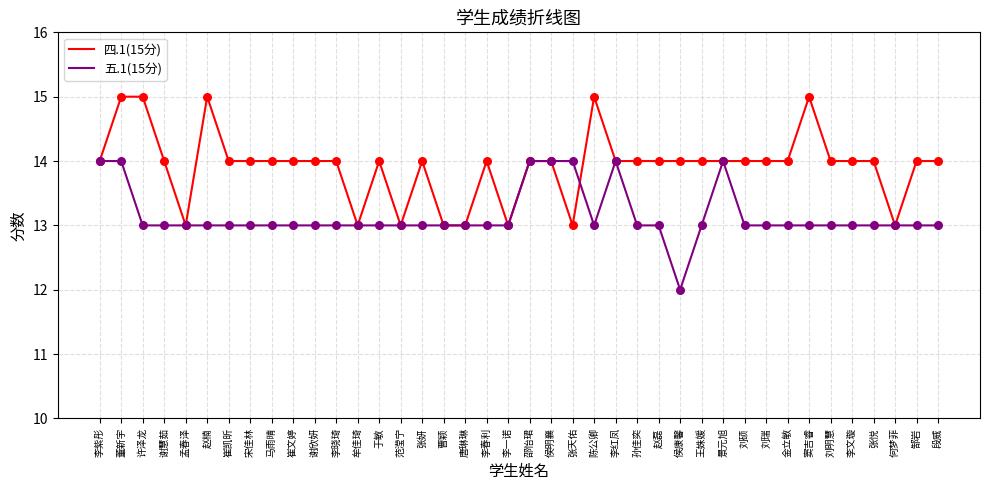

At which category is the sum across all series the highest?

董新宇